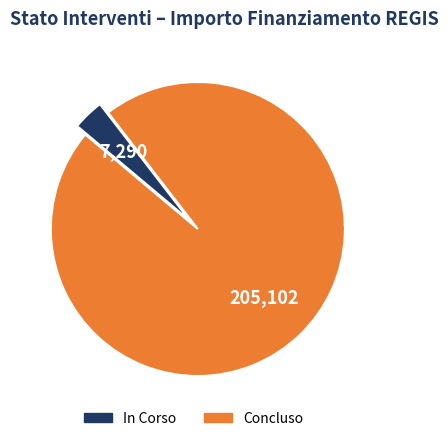

Is the sum of Concluso and In Corso greater than half?

Yes